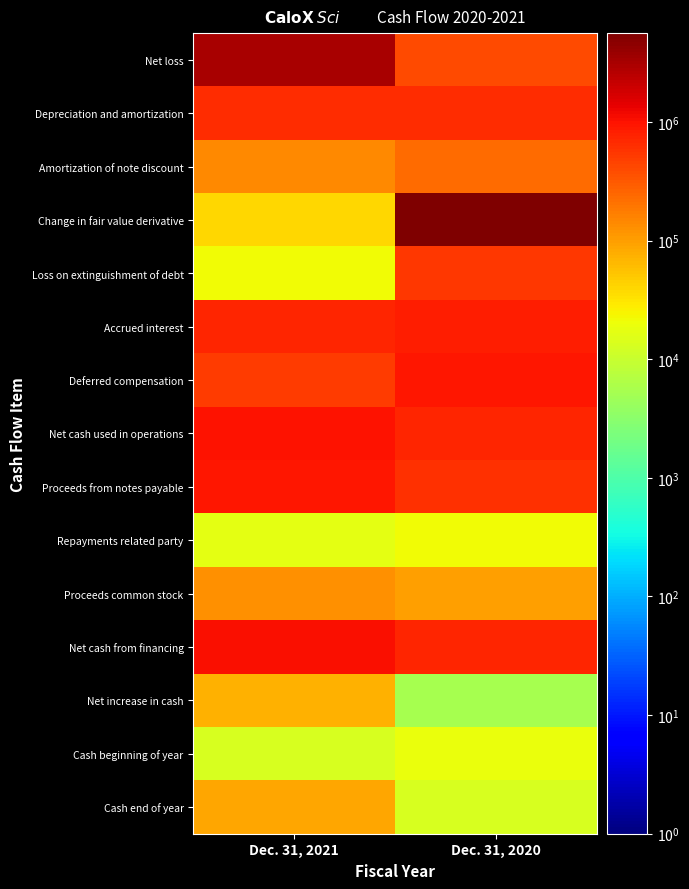

Which series has the largest total across all categories?

Change in fair value derivative